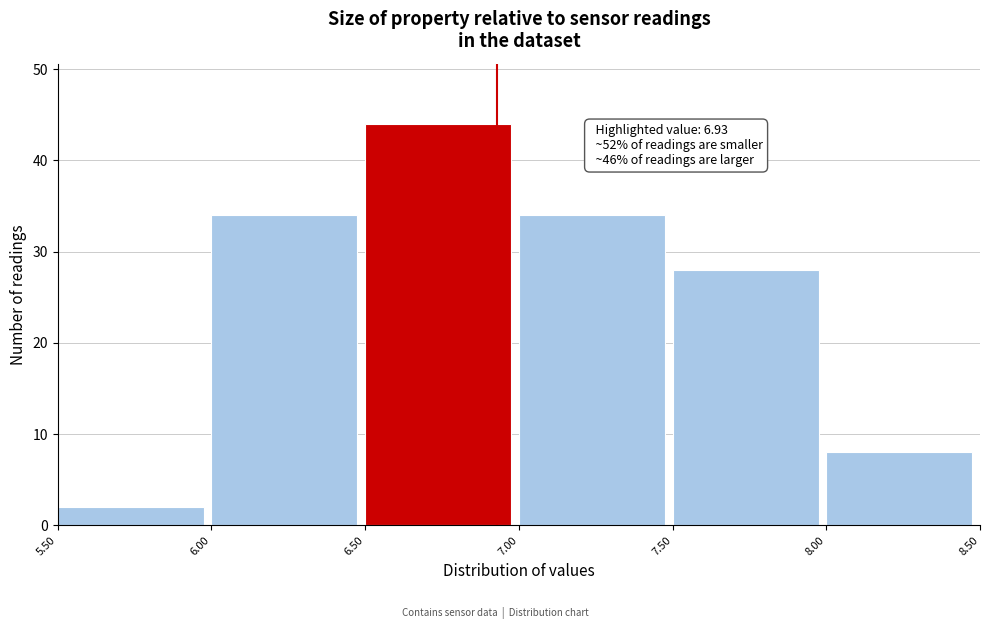

Over which range of the x-axis is the bar tallest?

6.50 to 7.00